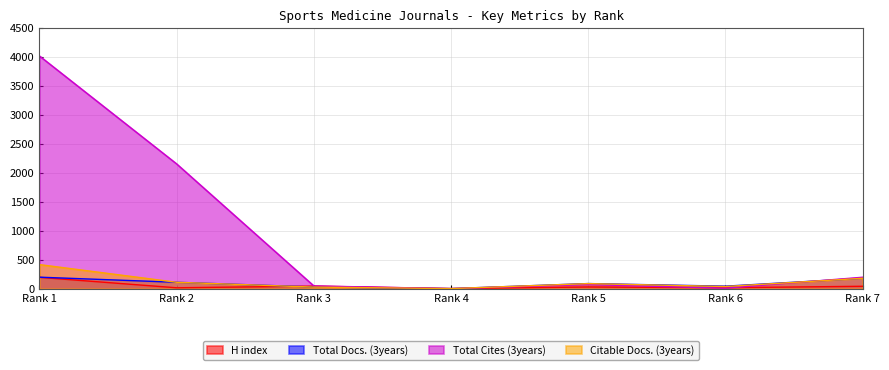

How many series are shown in this chart?

4